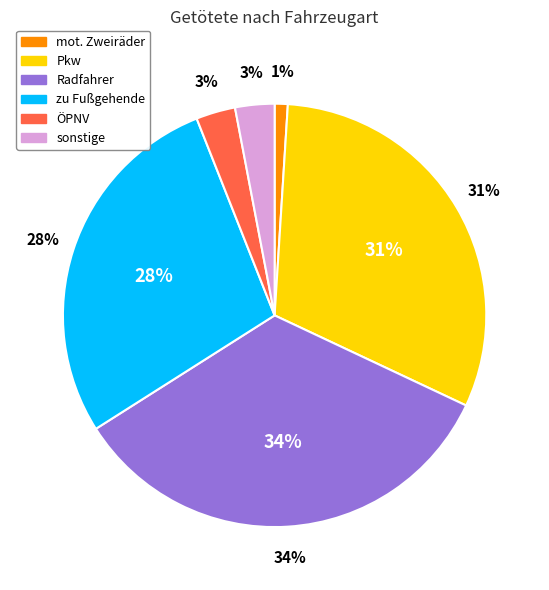

What is the total percentage of Radfahrer and Lkw?

34.0%